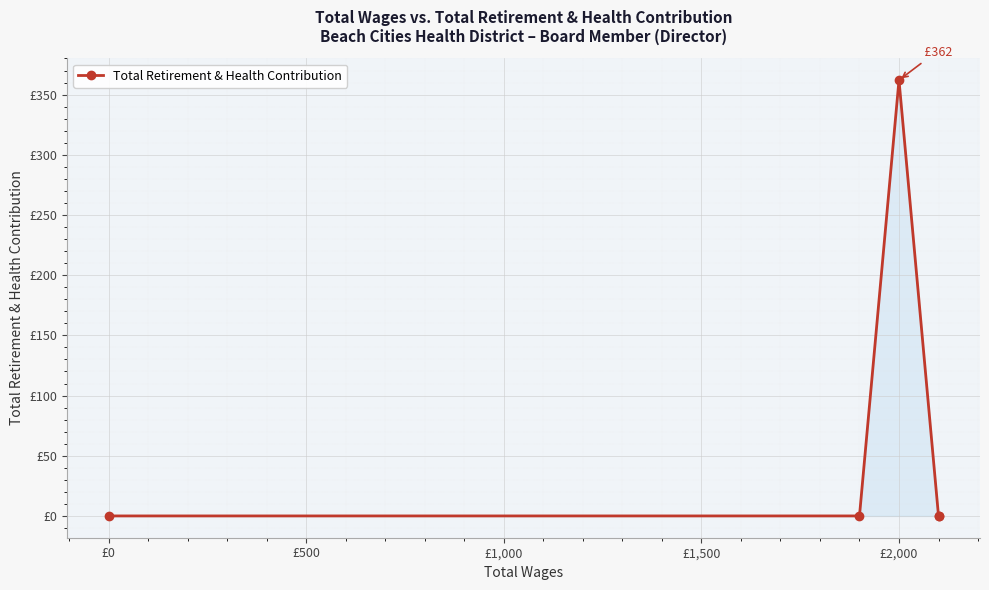

Does the chart display data point markers on the line(s)?

Yes